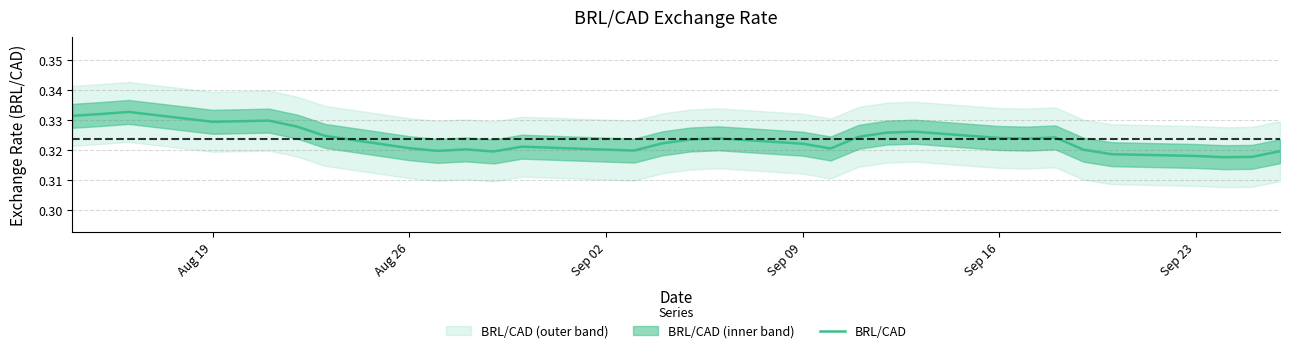

True or false: BRL/CAD has a value of 0.2 at Sep 16.

False